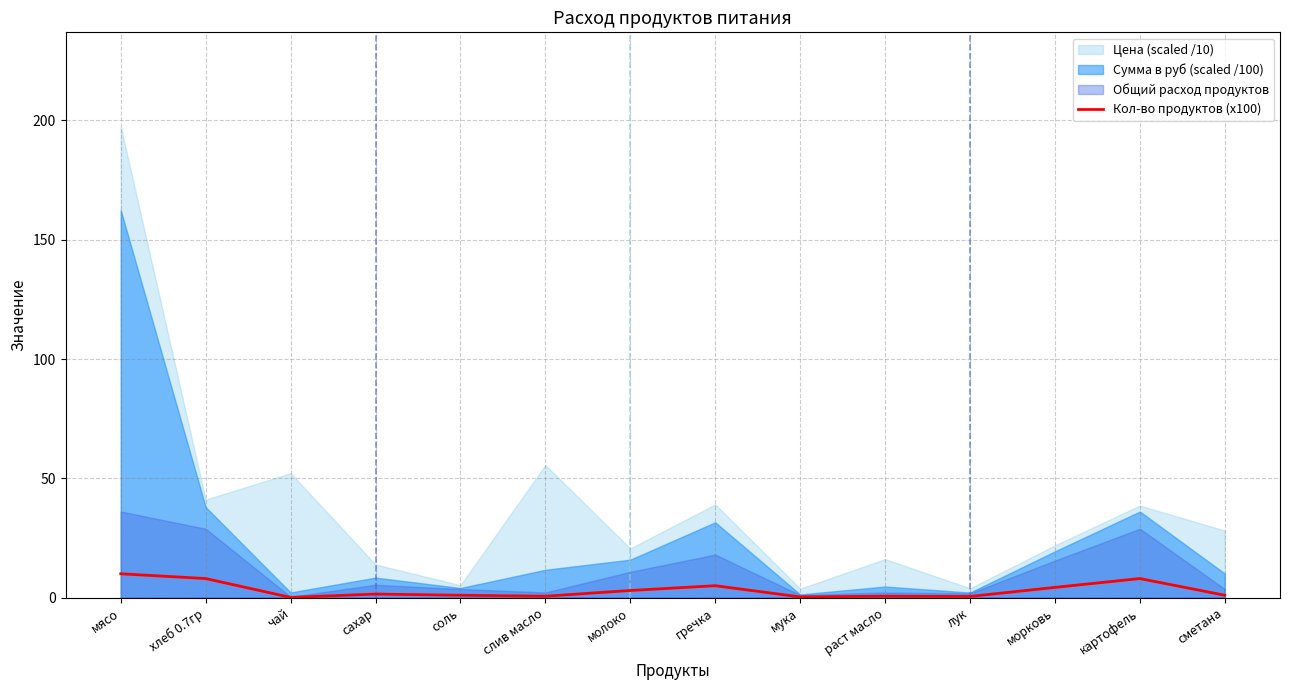

How many points are higher than both their immediate neighbors (excluding endpoints)?

4